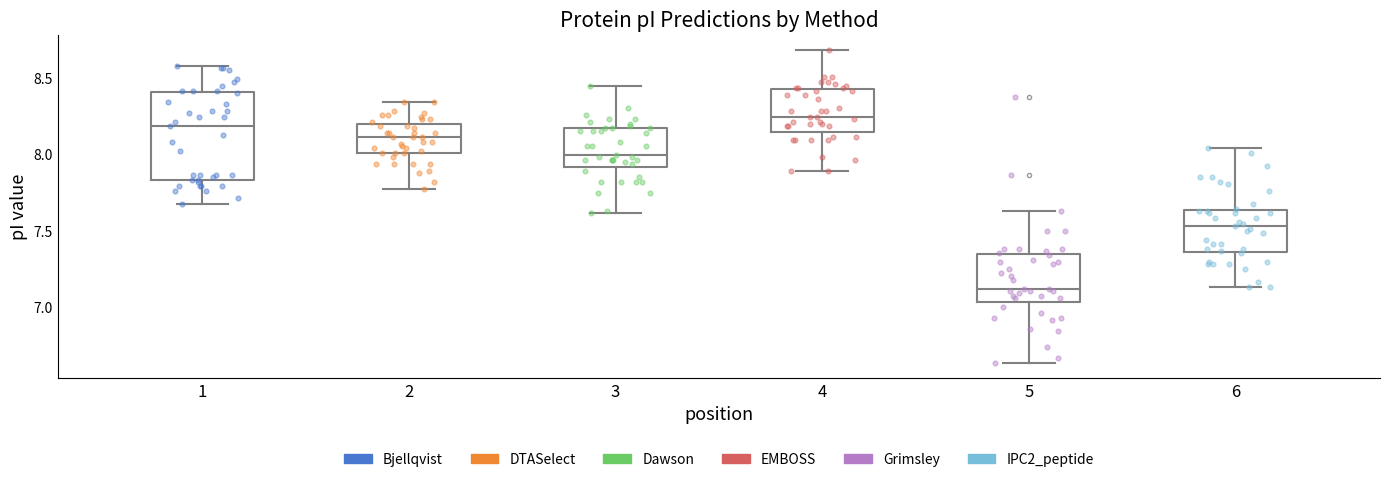

Reading left to right, transcribe this box plot: for each box, give where its median line is, the range the box spans, and where its two whiskers end, as read against the y-axis. The values are not printed on the chart, so give them approximately, as read against the axis.

1: median 8.20, box 7.85 to 8.40, whiskers 7.65 to 8.60
2: median 8.10, box 8.00 to 8.20, whiskers 7.80 to 8.35
3: median 8.00, box 7.90 to 8.15, whiskers 7.60 to 8.45
4: median 8.25, box 8.15 to 8.45, whiskers 7.90 to 8.70
5: median 7.10, box 7.05 to 7.35, whiskers 6.65 to 7.65
6: median 7.55, box 7.35 to 7.65, whiskers 7.15 to 8.05